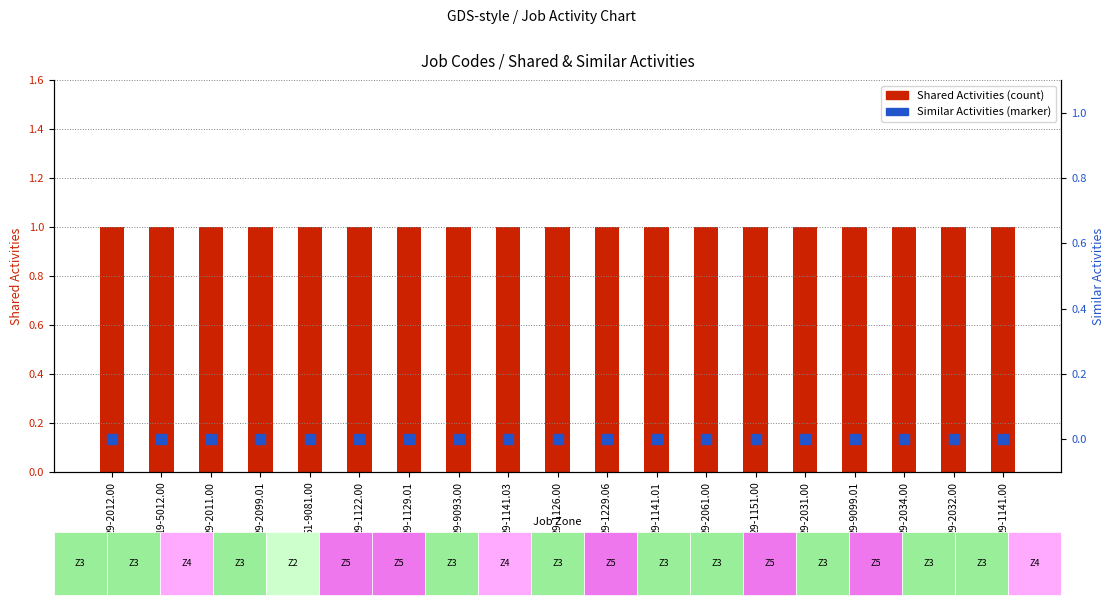

Which series reaches the maximum Y coordinate?

Shared Activities